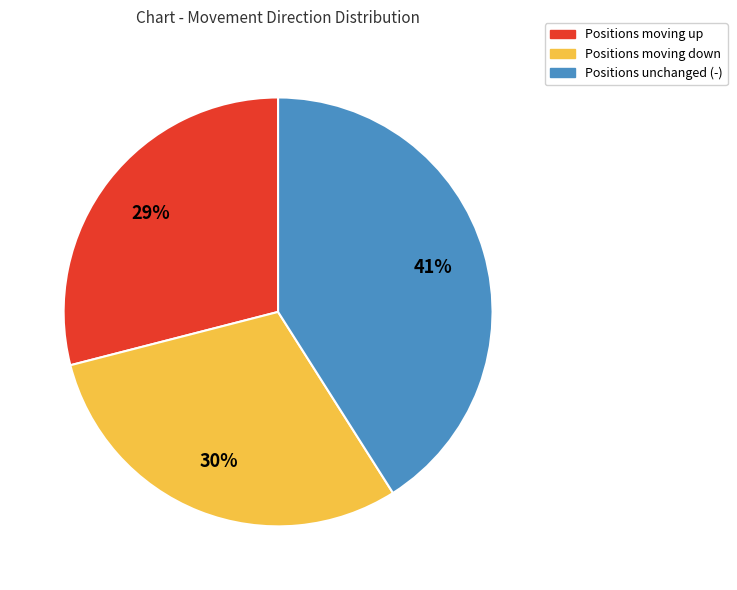

To the nearest percent, what percentage of the pie is Positions unchanged (-)?

41%